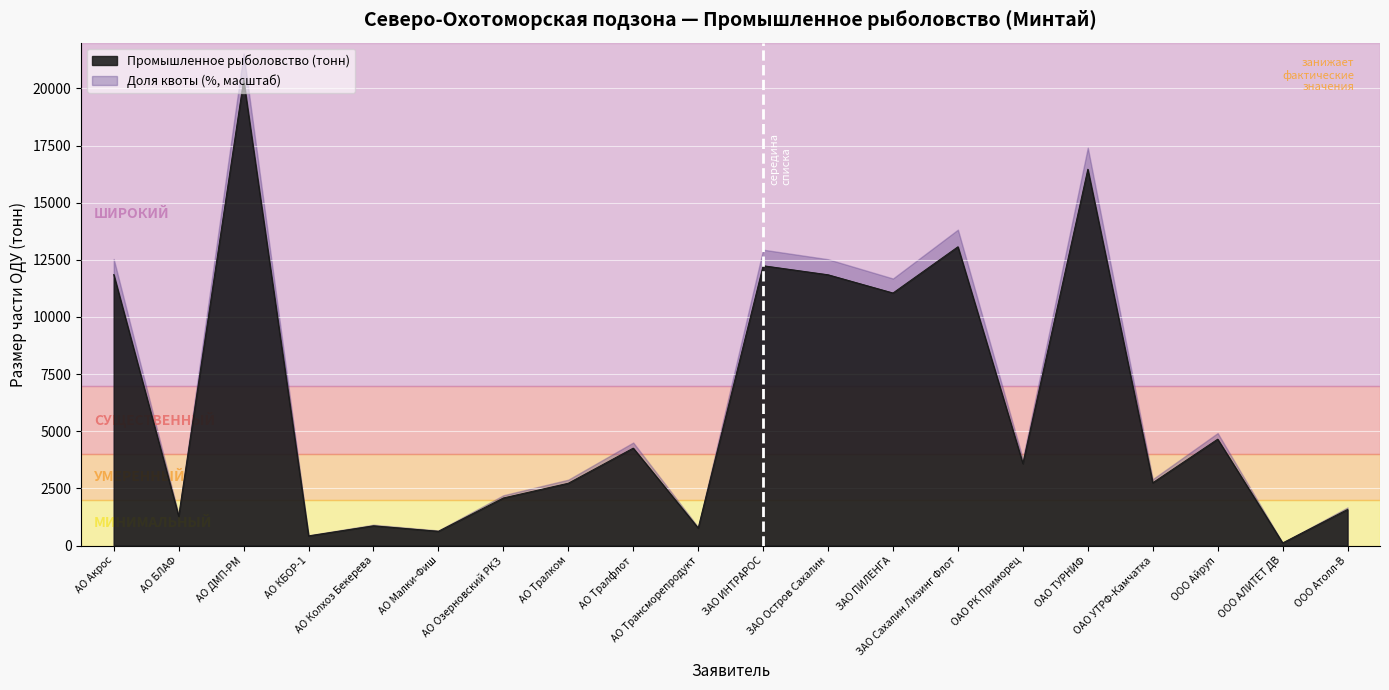

What is the value of the 18th point from the left?

4654.2